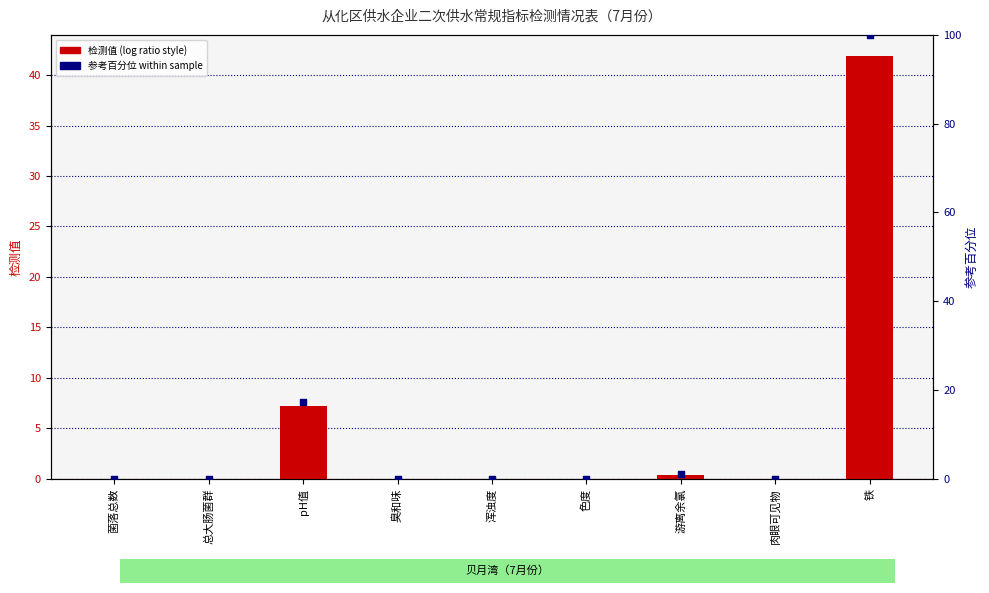

Is the value of 贝月湾检测值 at 菌落总数 greater than the value of 参考百分位 at 肉眼可见物?

No